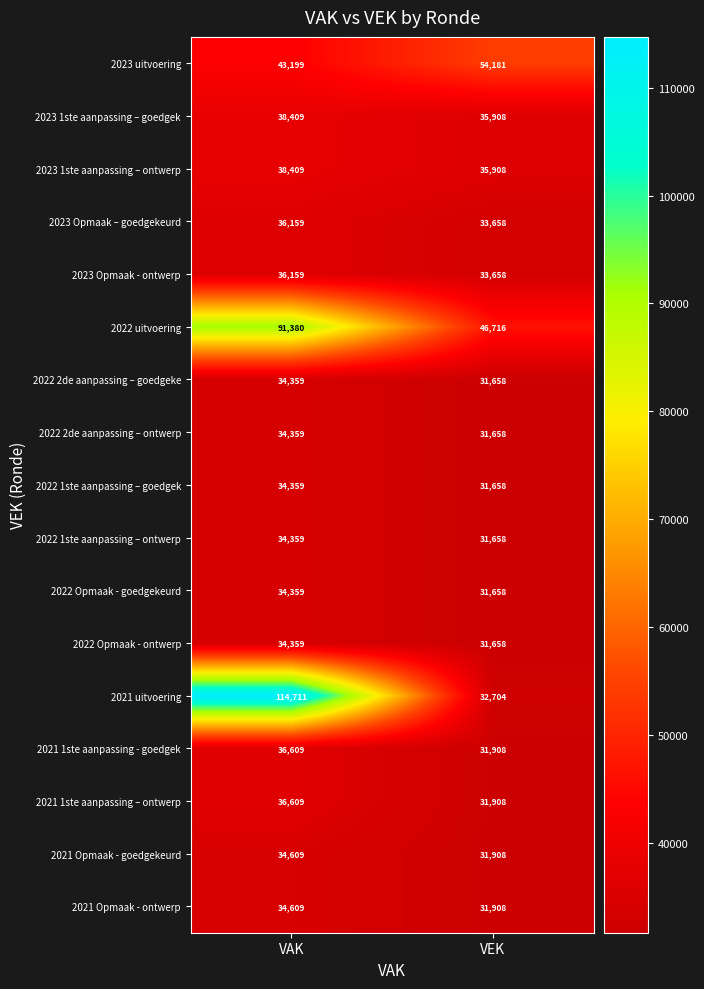

Which series changed the most between VAK and VEK?

2021 uitvoering